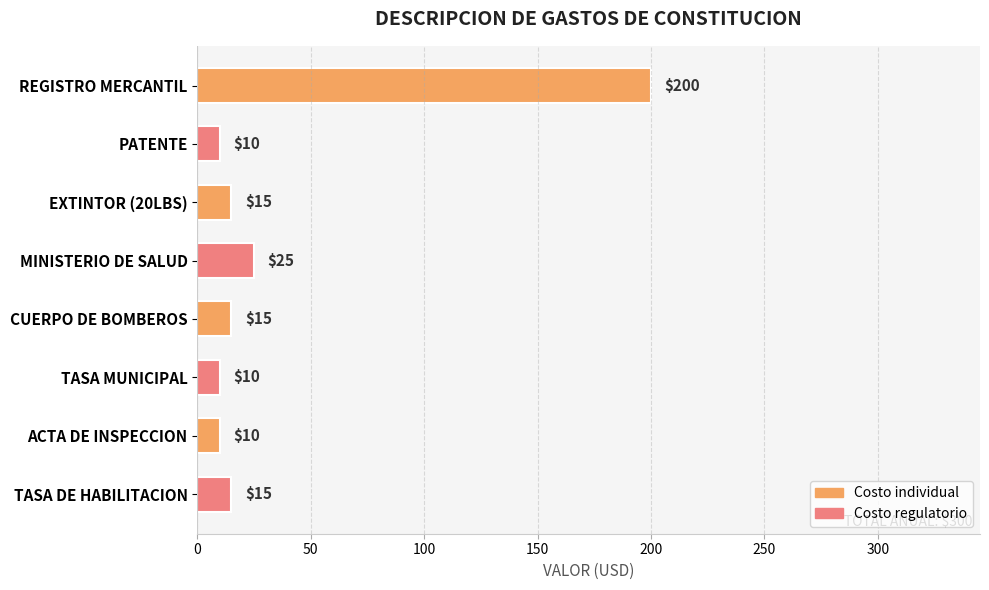

Reading bottom to top, what are all the values shown in this chart?

15	10	10	15	25	15	10	200